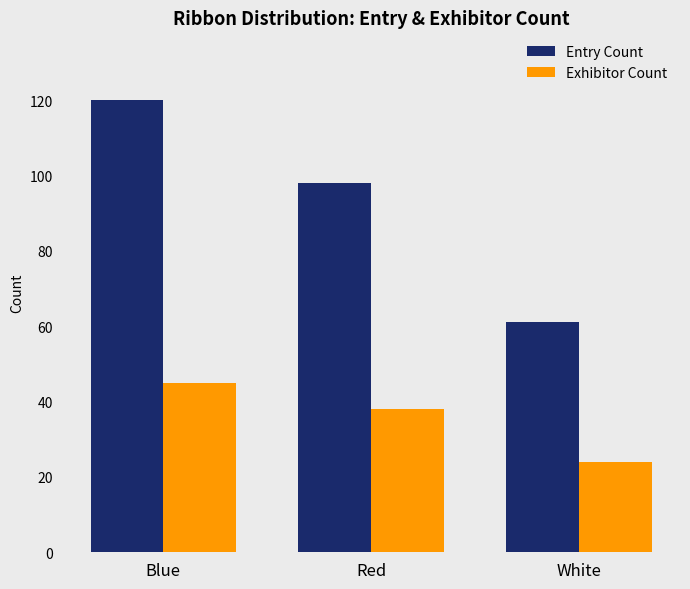

What position from the left is Red?

2